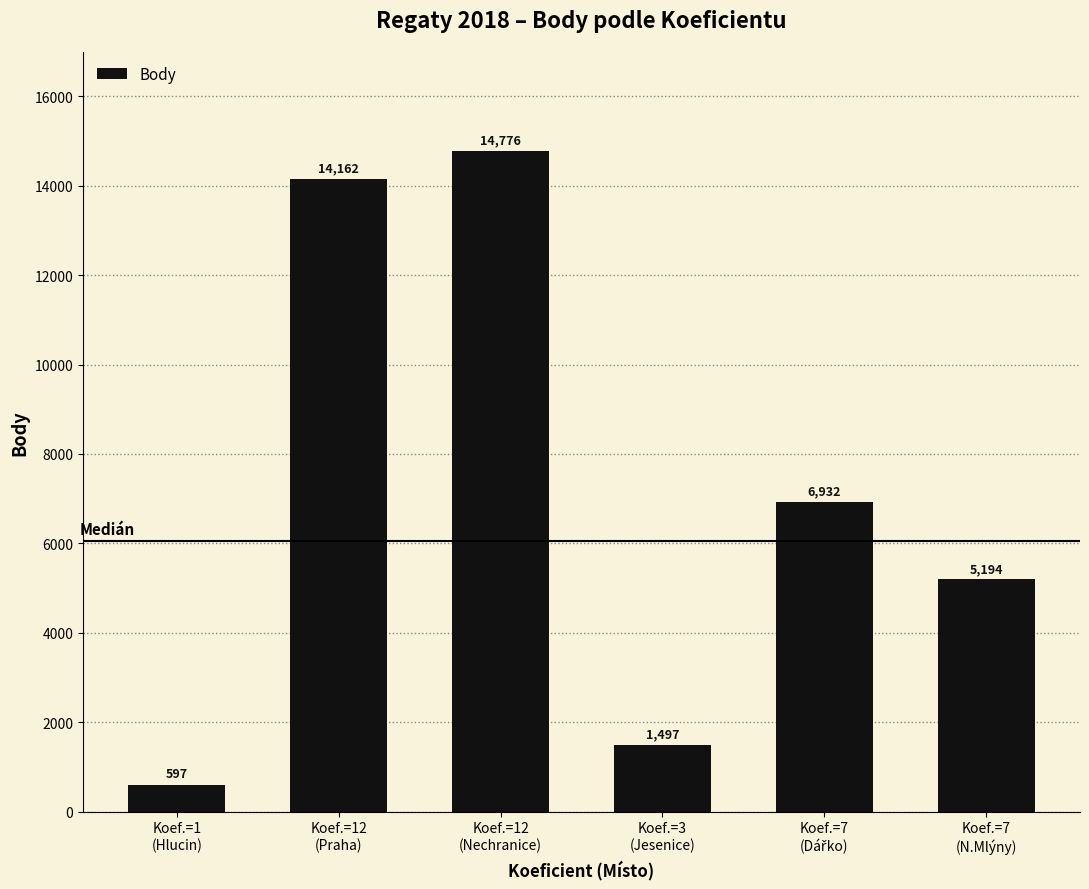

What is the greatest value displayed?

14776